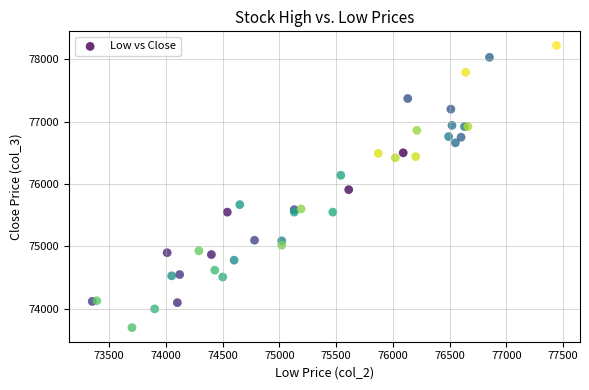

What Y value in the scatter plot is closest to 75960?

75910